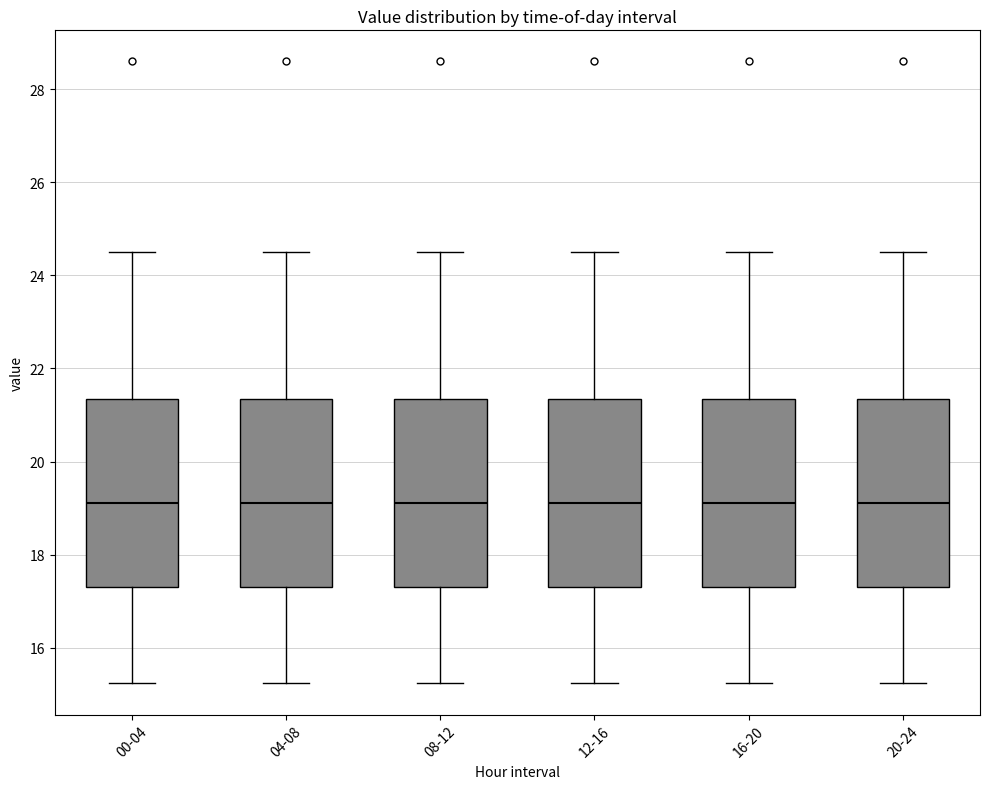

Reading left to right, read every box against the y-axis: the position of its median line, the range the box covers, and the ends of its whiskers. The values are not printed on the chart, so give them approximately, as read against the axis.

00-04: median 19.2, box 17.4 to 21.4, whiskers 15.2 to 24.6
04-08: median 19.2, box 17.4 to 21.4, whiskers 15.2 to 24.6
08-12: median 19.2, box 17.4 to 21.4, whiskers 15.2 to 24.6
12-16: median 19.2, box 17.4 to 21.4, whiskers 15.2 to 24.6
16-20: median 19.2, box 17.4 to 21.4, whiskers 15.2 to 24.6
20-24: median 19.2, box 17.4 to 21.4, whiskers 15.2 to 24.6